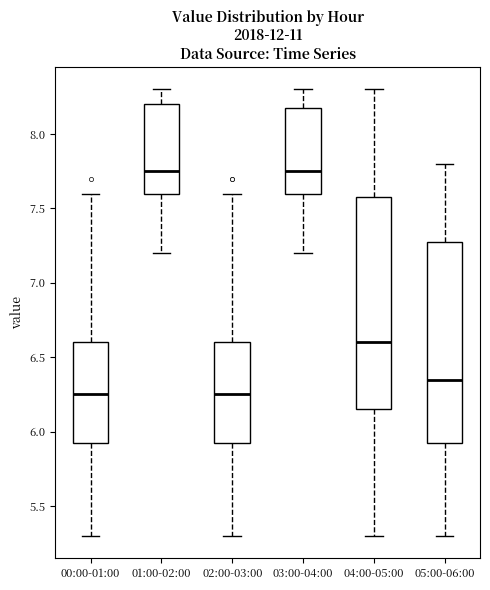

Comparing the boxes themselves (not the whiskers), which one is the tallest?

04:00-05:00